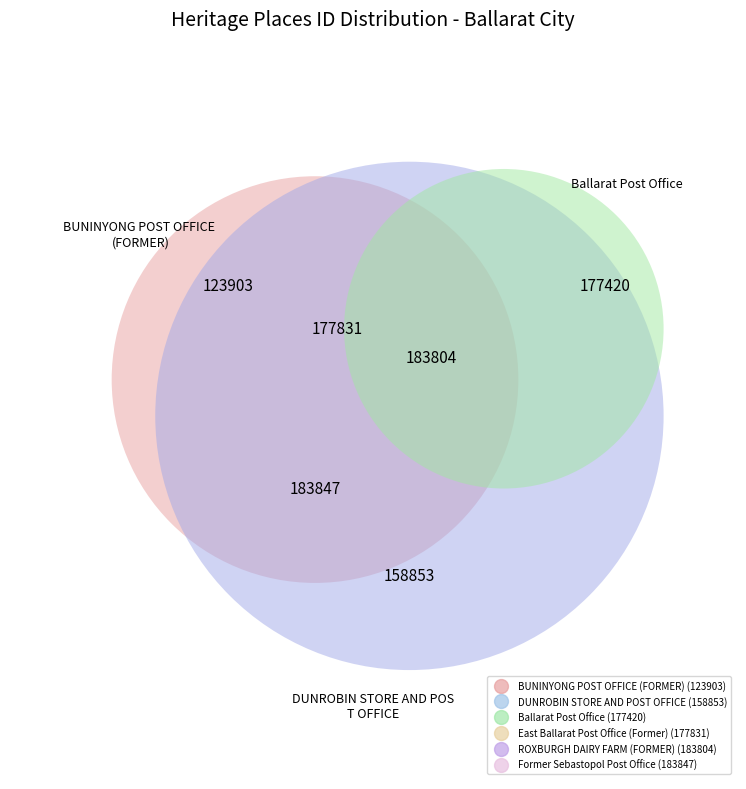

True or false: Ballarat Post Office accounts for 18% of the total.

True